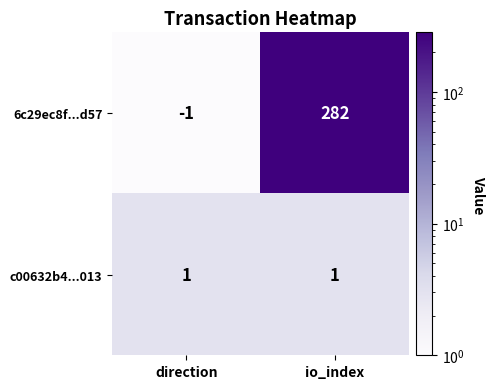

What is the sum of all 6c29ec8f...d57 values?

281